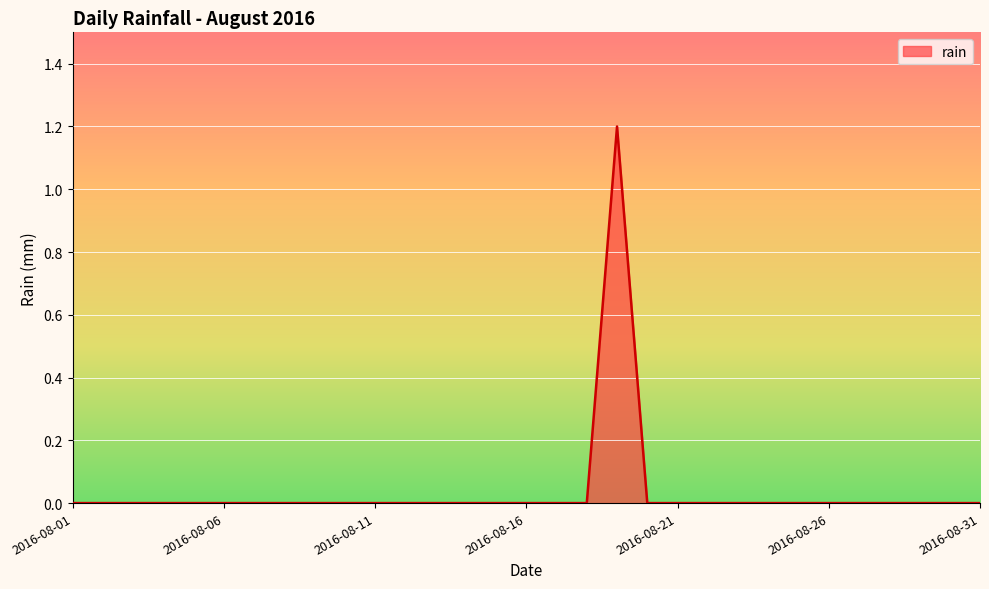

What is the maximum value shown in the chart?

1.2